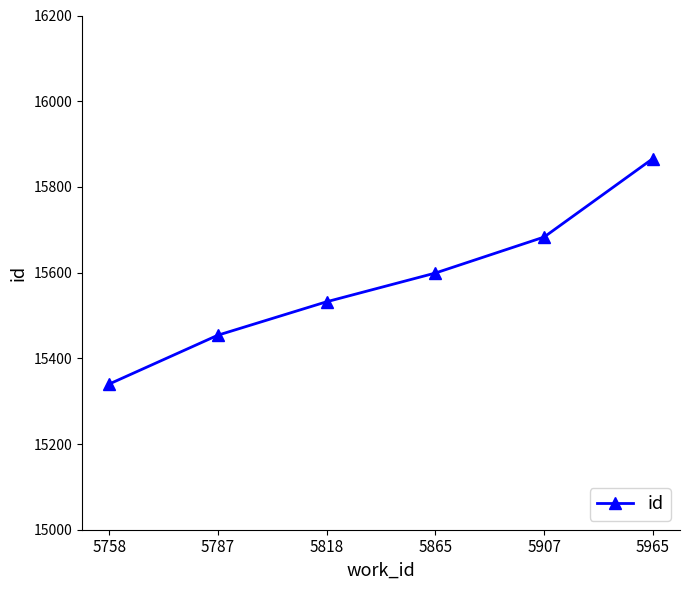

What is the smallest value displayed?

15340